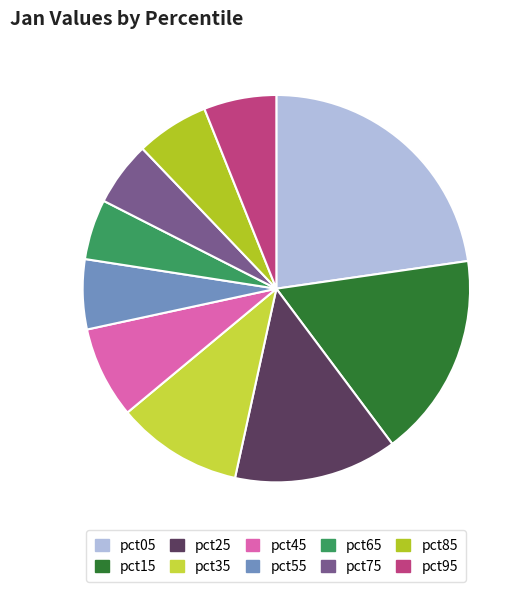

What is the change in value from pct35 to pct45?

-1.0